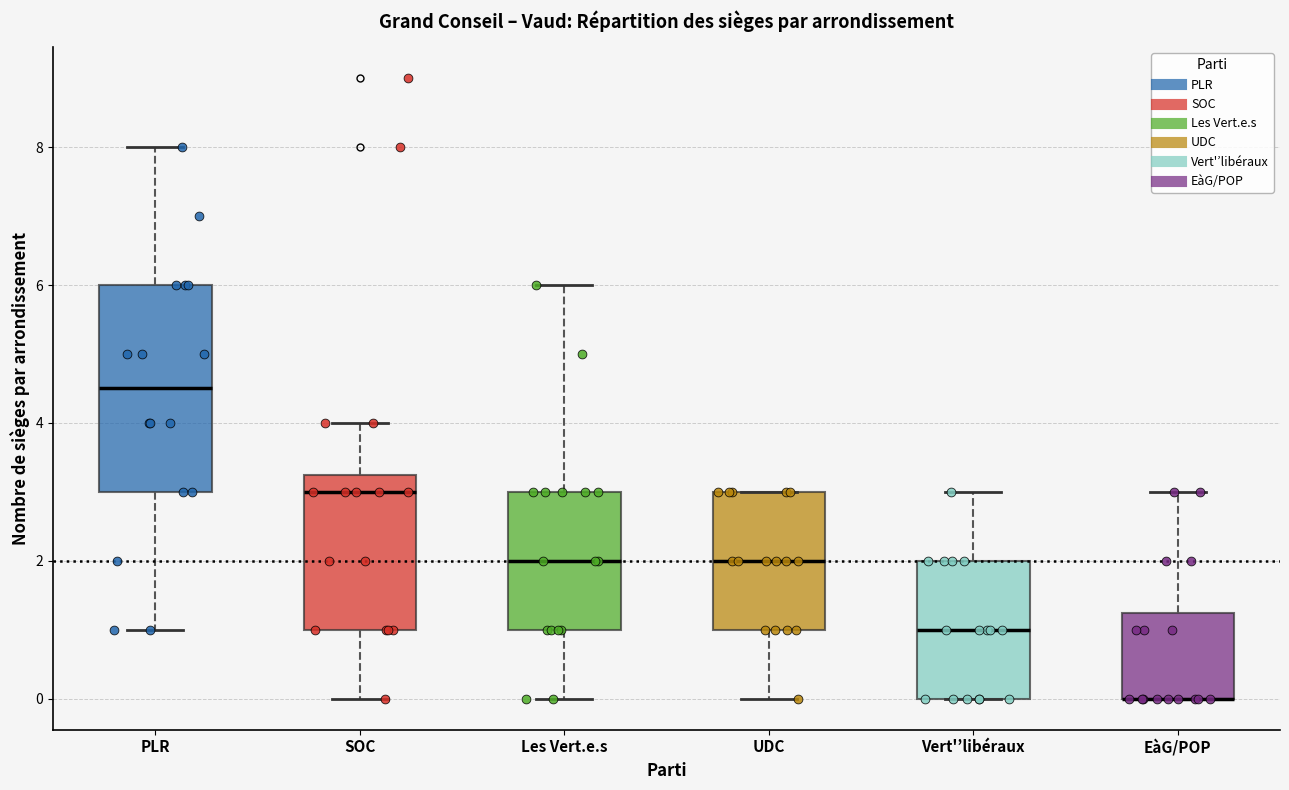

Where does the median line of the box for UDC sit on the y-axis? The values are not printed on the chart, so give them approximately, as read against the axis.

2.0